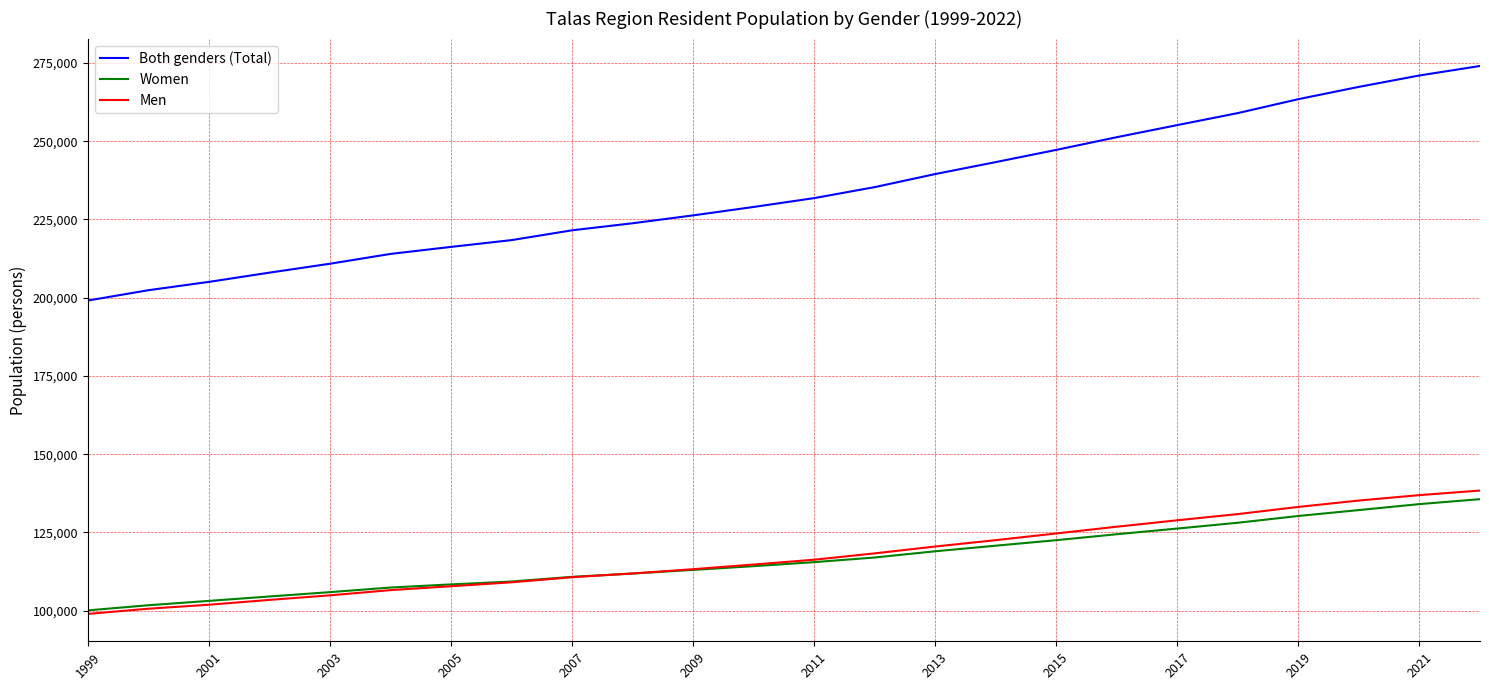

Does the chart display data point markers on the line(s)?

No